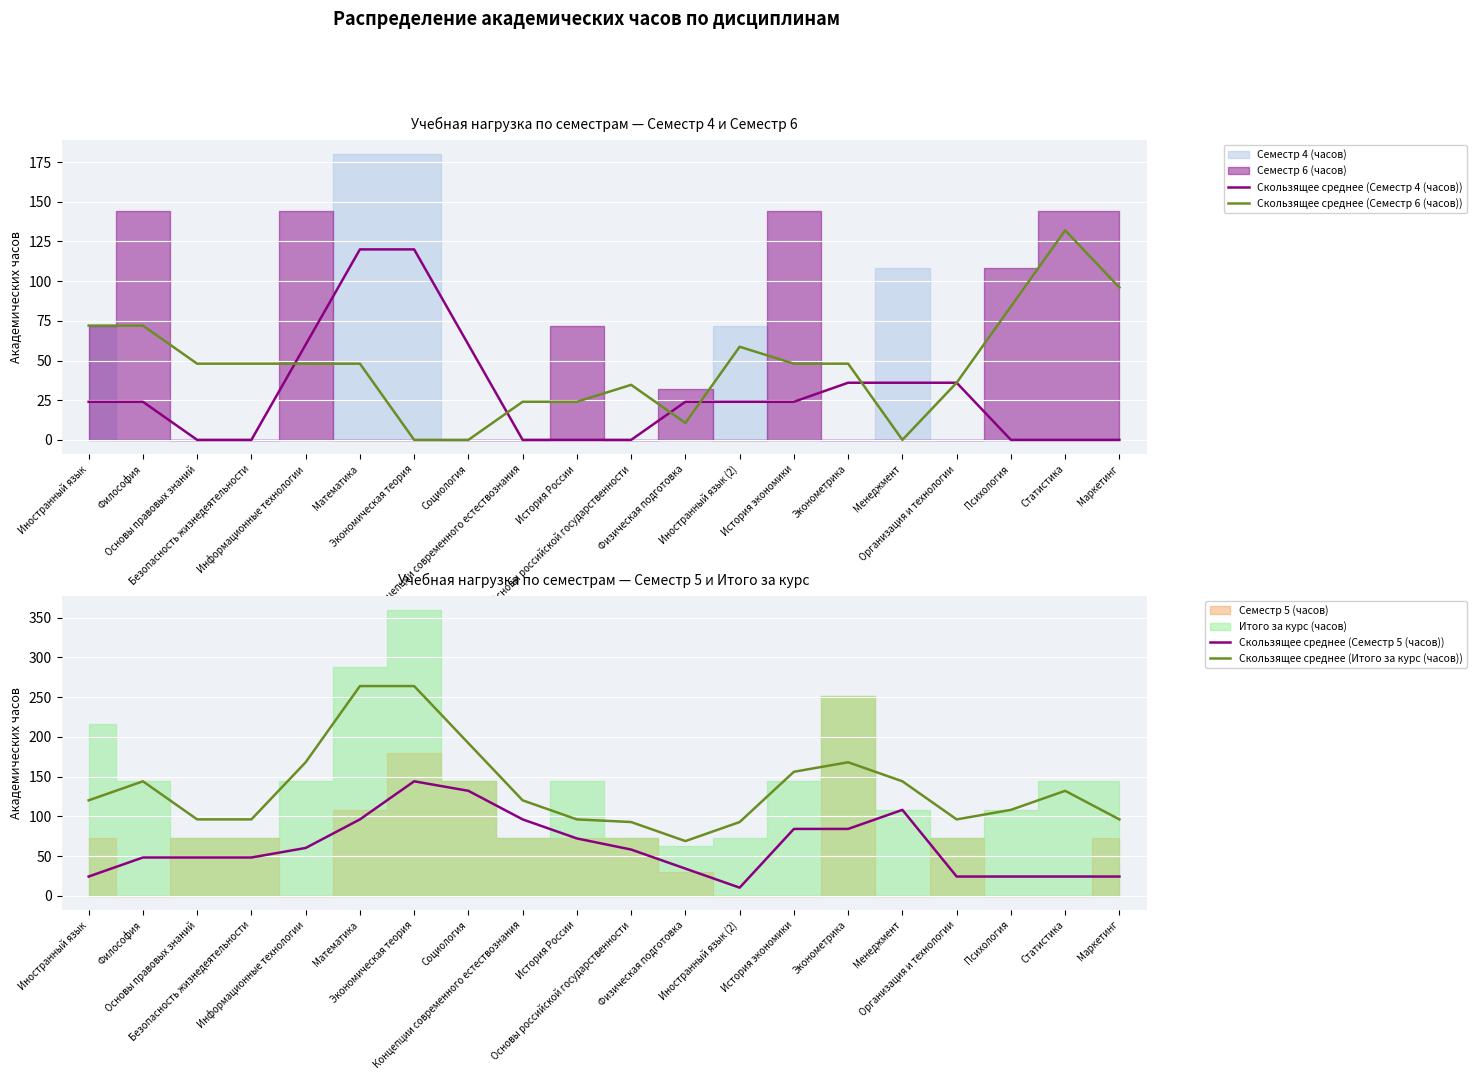

What is the label of the 20th point from the left?

Маркетинг